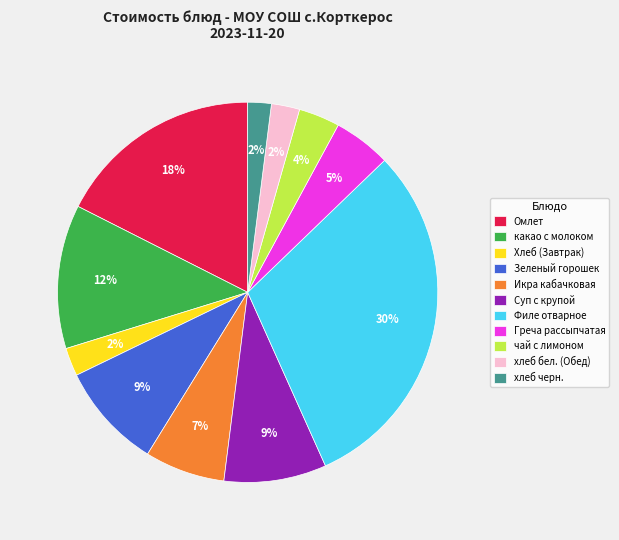

To the nearest percent, what percentage of the pie is хлеб черн.?

2%